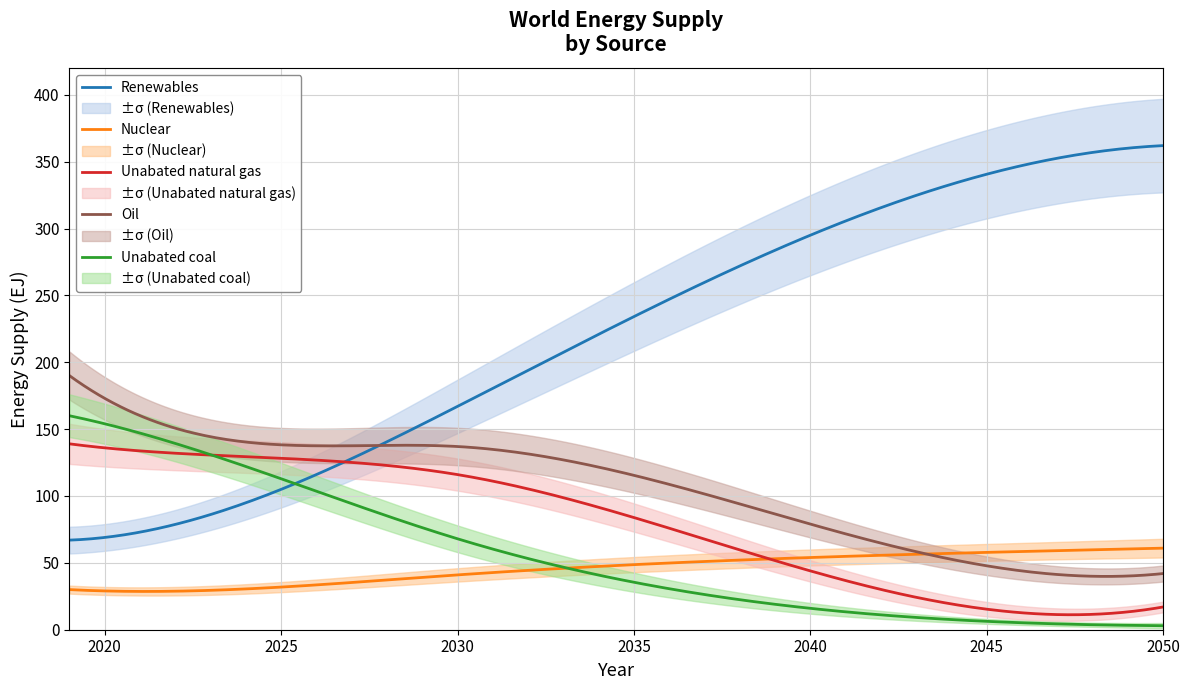

At which label does Unabated coal first exceed 68?

2019